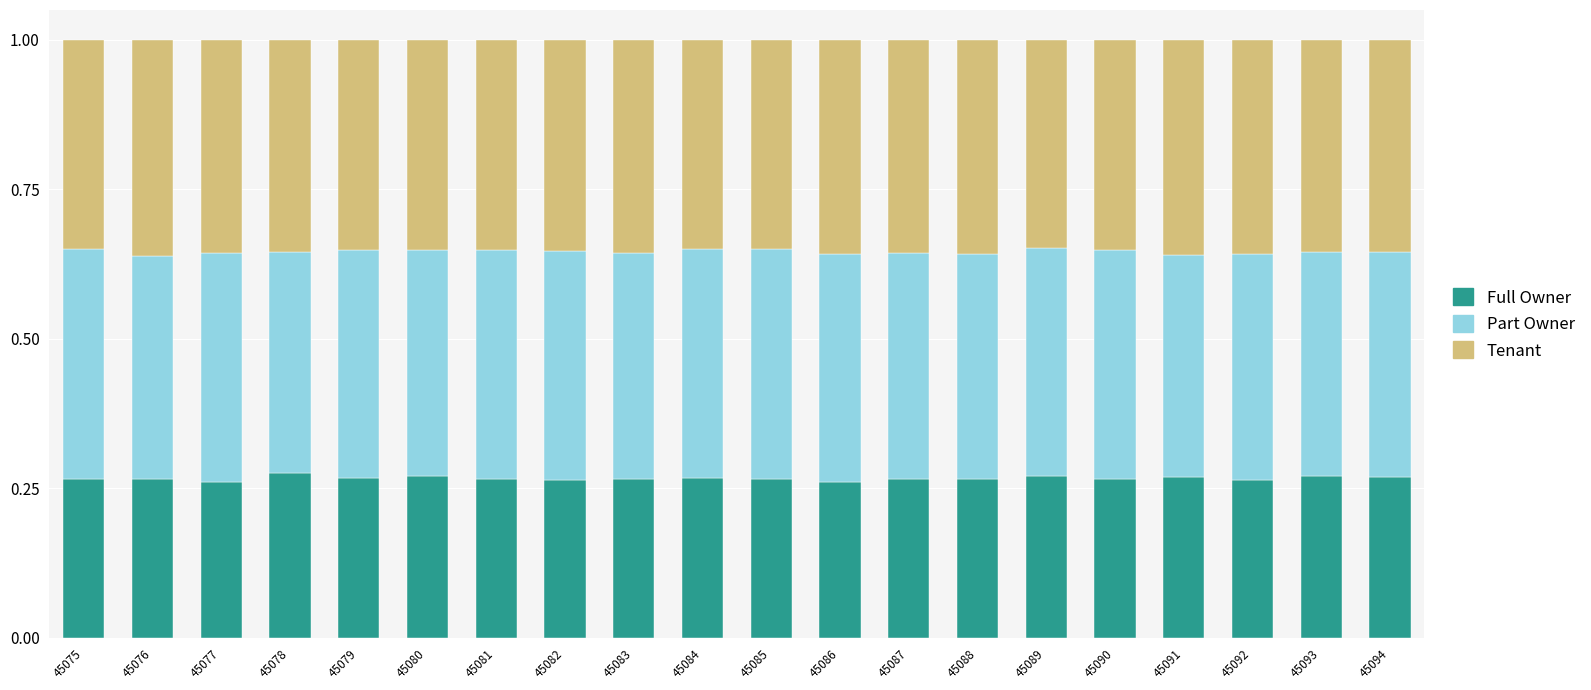

How many bars are there in total?

20